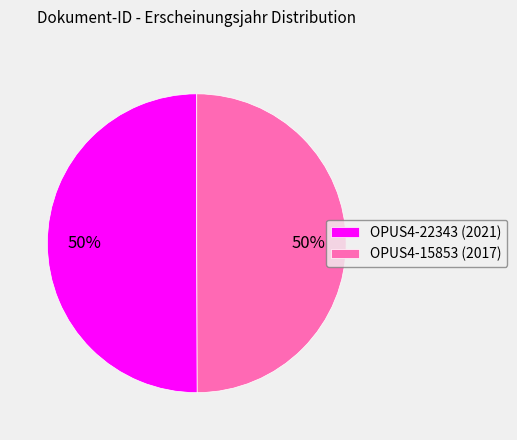

Is the sum of OPUS4-22343 and OPUS4-15853 greater than half?

Yes